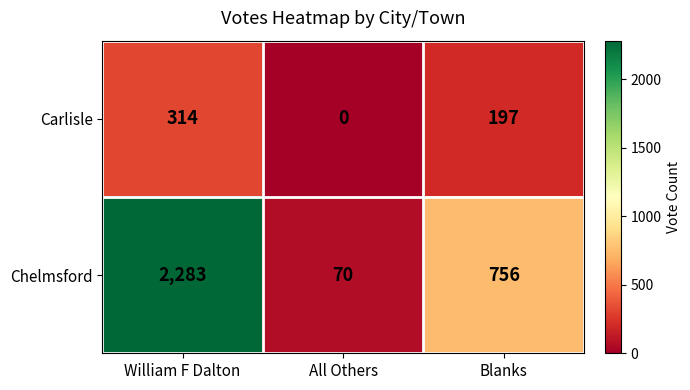

At which category does the chart reach its peak across all series?

William F Dalton